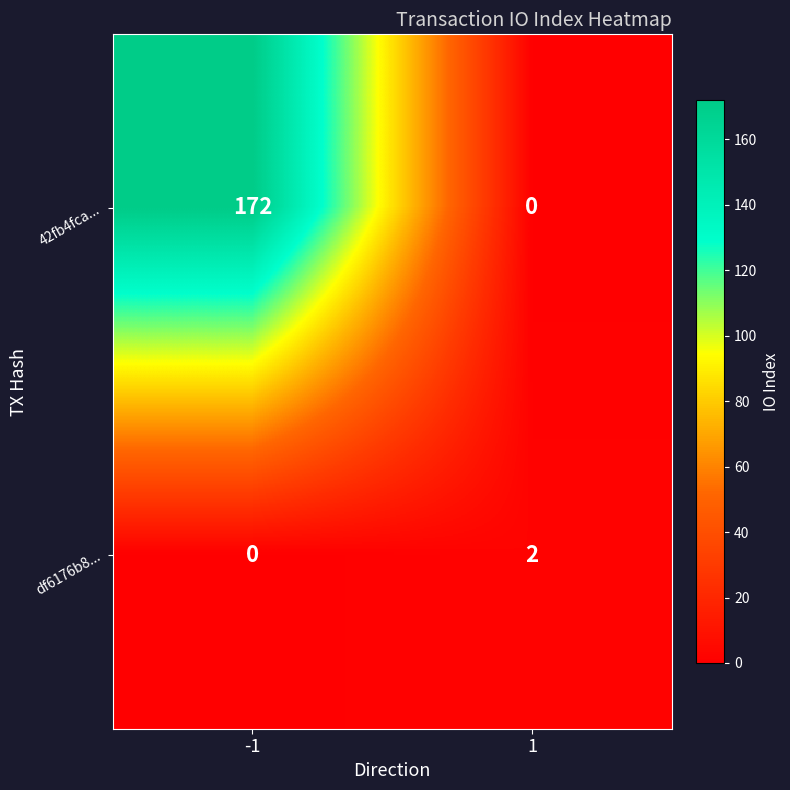

Rank the categories by 42fb4fca... value from highest to lowest.

-1, 1